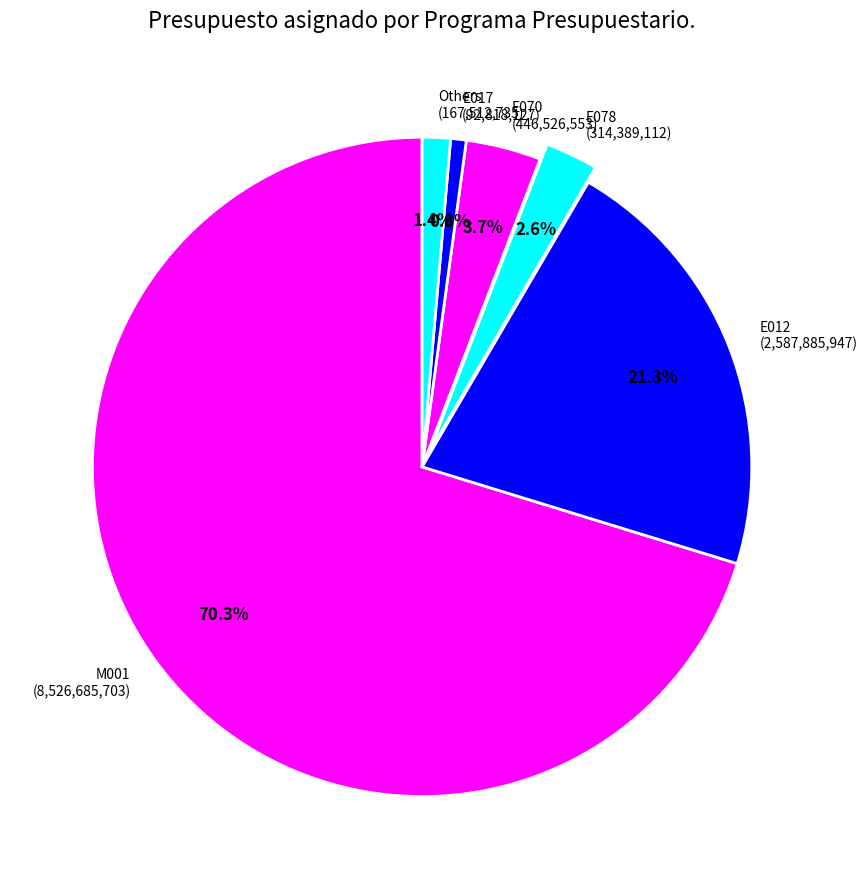

How many segments does this pie chart have?

6